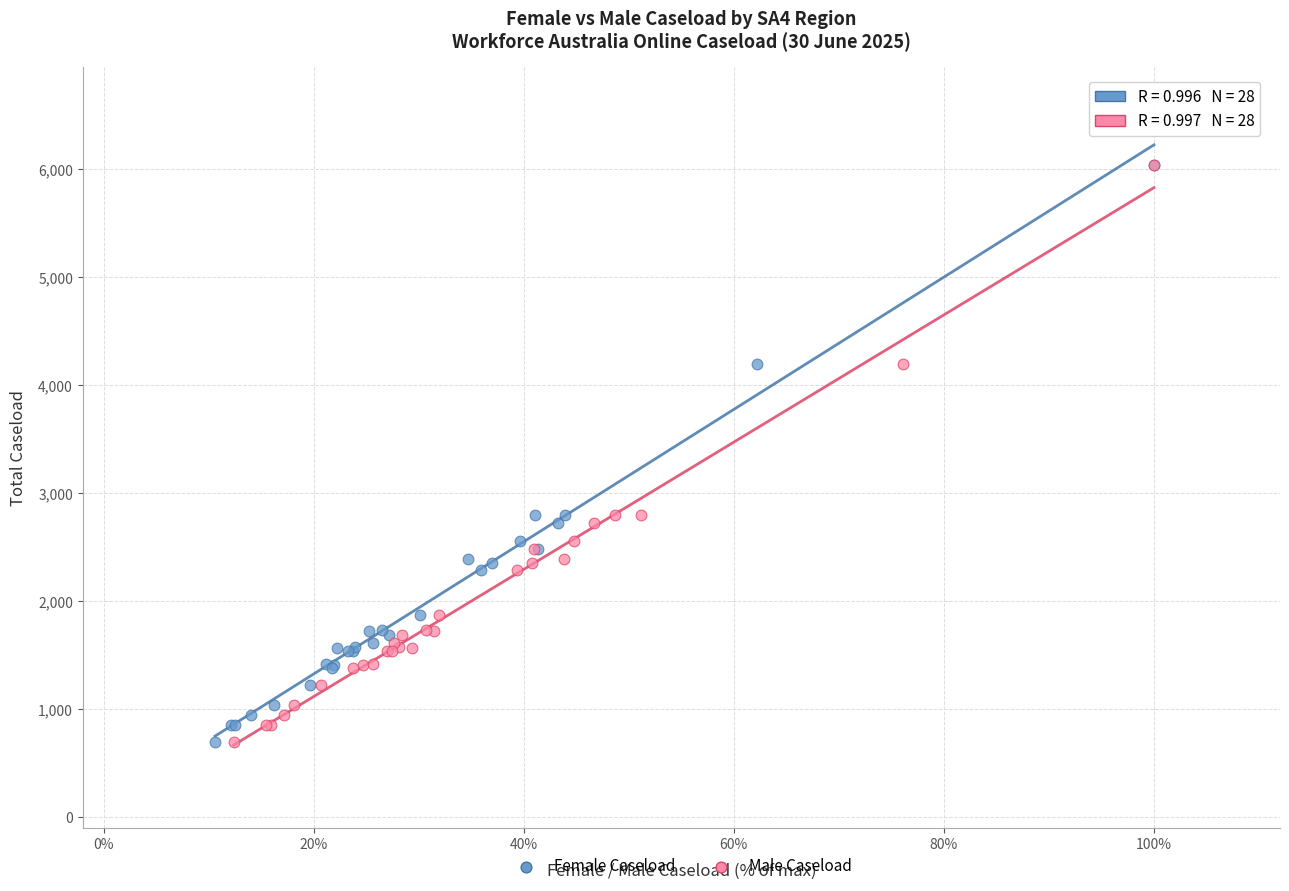

What are all the series names shown in the legend?

Female Caseload, Male Caseload